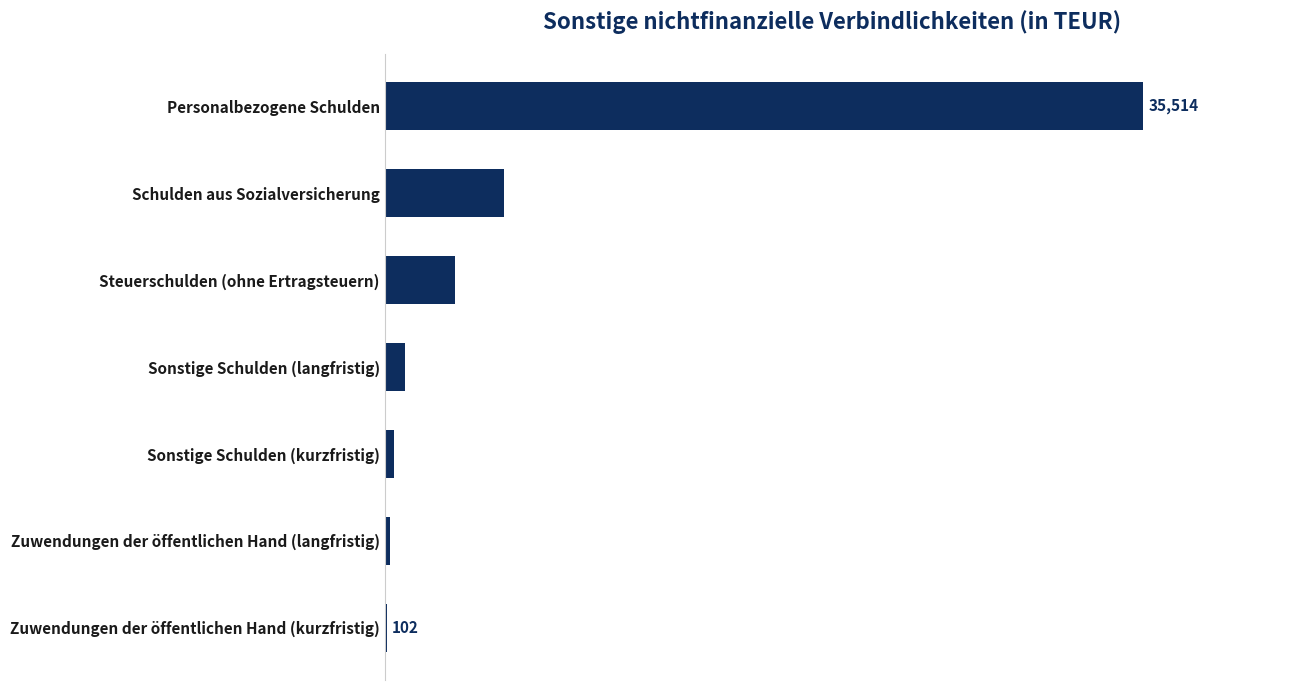

Are the bars horizontal?

Yes